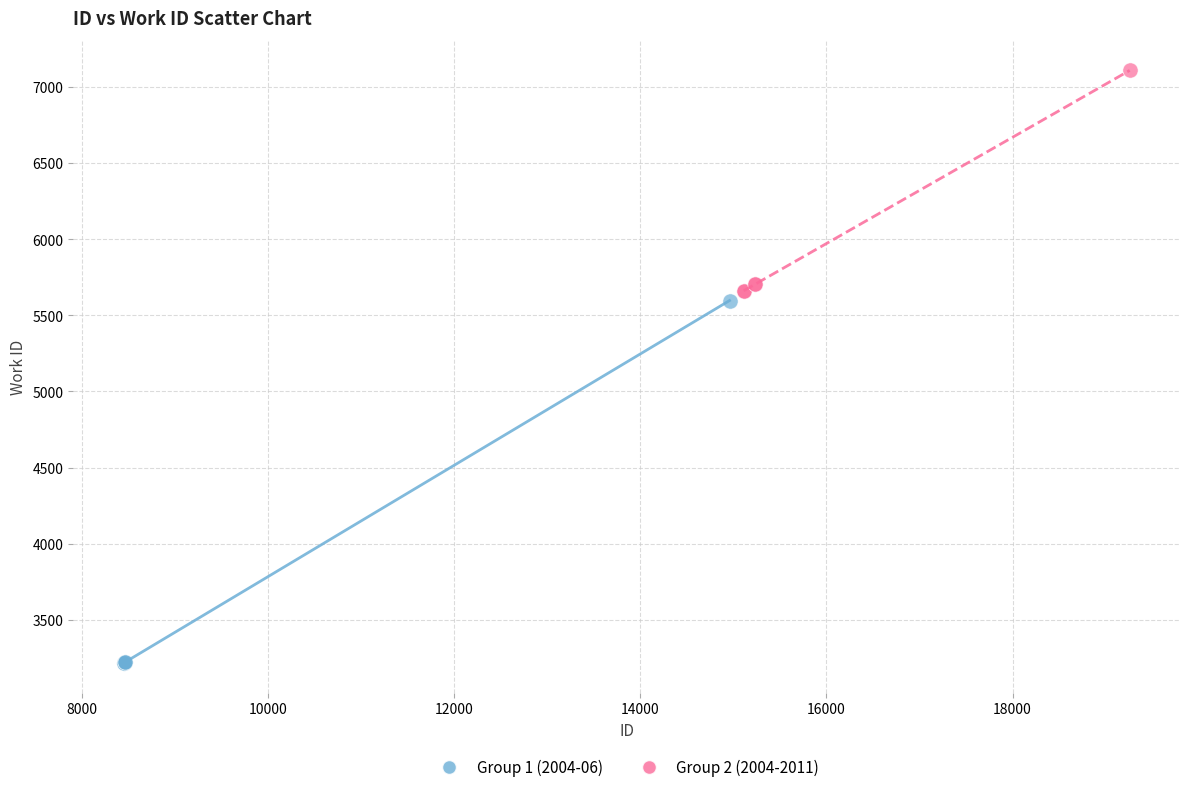

Which series reaches the maximum Y coordinate?

Group 2 (2004-2011)